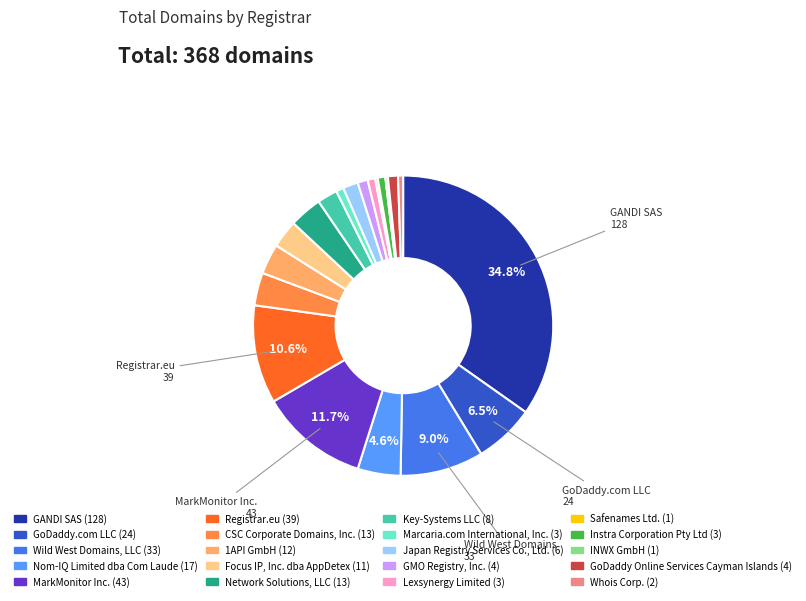

Is there any slice that represents more than half of the pie?

No